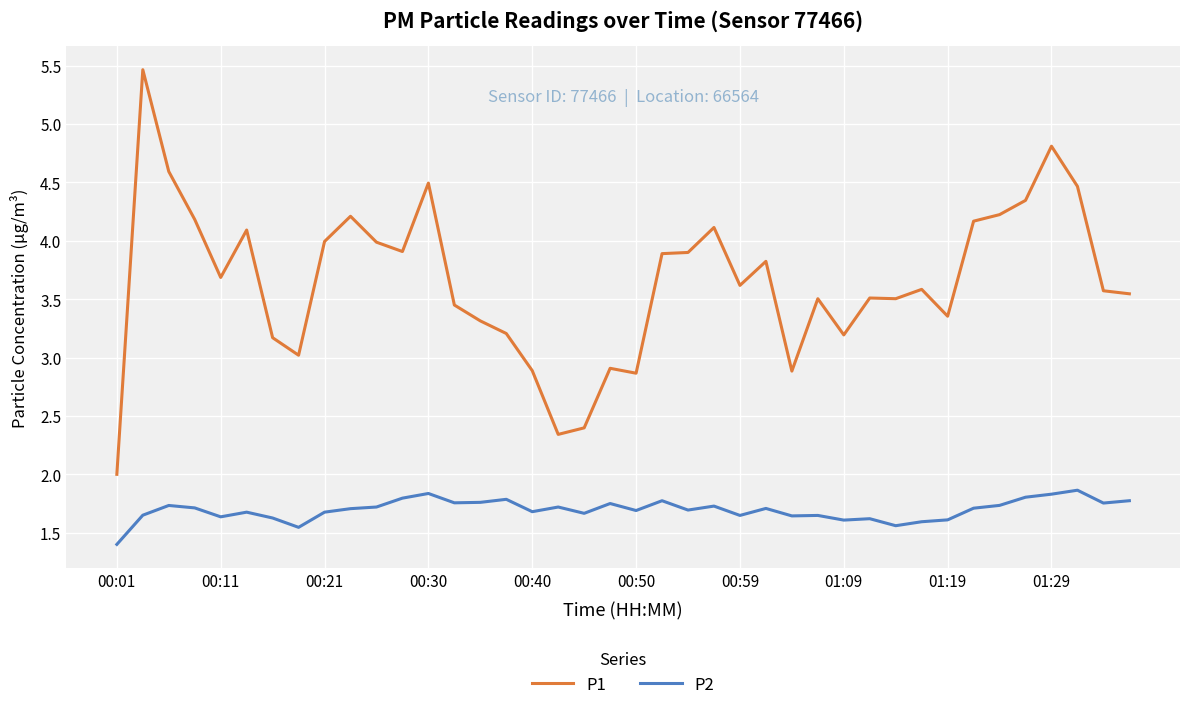

What is the difference between the maximum and minimum values in the P2 series?

0.5